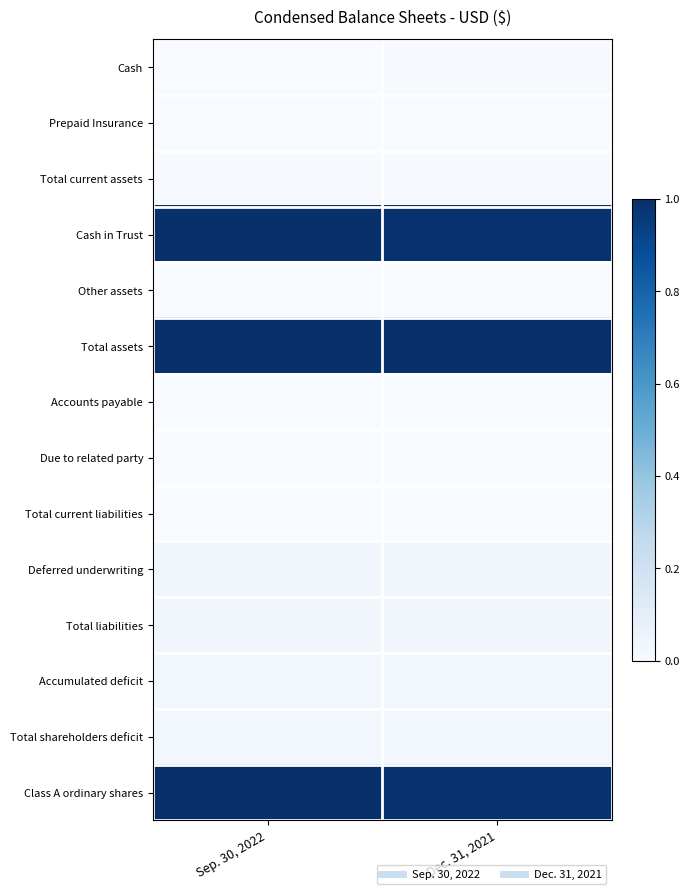

Reading left to right, list all the values displayed in this chart.

Cash: Sep. 30, 2022=0.0	Dec. 31, 2021=0.0
Prepaid Insurance: Sep. 30, 2022=0.0	Dec. 31, 2021=0.0
Total current assets: Sep. 30, 2022=0.0	Dec. 31, 2021=0.0
Cash in Trust: Sep. 30, 2022=1.0	Dec. 31, 2021=1.0
Other assets: Sep. 30, 2022=0.0	Dec. 31, 2021=0.0
Total assets: Sep. 30, 2022=1.0	Dec. 31, 2021=1.0
Accounts payable: Sep. 30, 2022=0.0	Dec. 31, 2021=0.0
Due to related party: Sep. 30, 2022=0.0	Dec. 31, 2021=0.0
Total current liabilities: Sep. 30, 2022=0.0	Dec. 31, 2021=0.0
Deferred underwriting: Sep. 30, 2022=0.0	Dec. 31, 2021=0.0
Total liabilities: Sep. 30, 2022=0.0	Dec. 31, 2021=0.0
Accumulated deficit: Sep. 30, 2022=0.0	Dec. 31, 2021=0.0
Total shareholders deficit: Sep. 30, 2022=0.0	Dec. 31, 2021=0.0
Class A ordinary shares: Sep. 30, 2022=1.0	Dec. 31, 2021=1.0